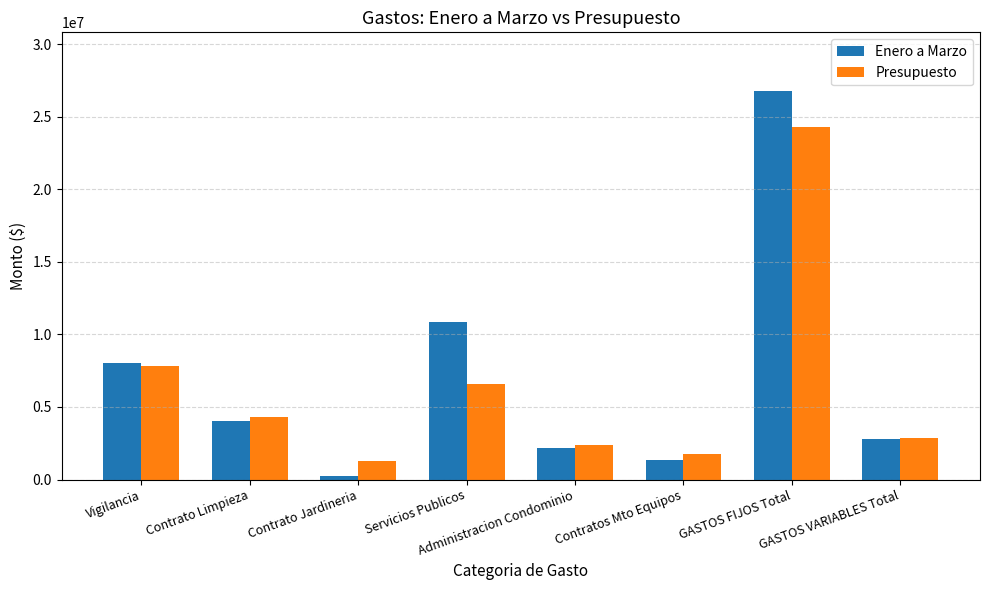

What is the label of the 1st bar from the right?

GASTOS VARIABLES Total